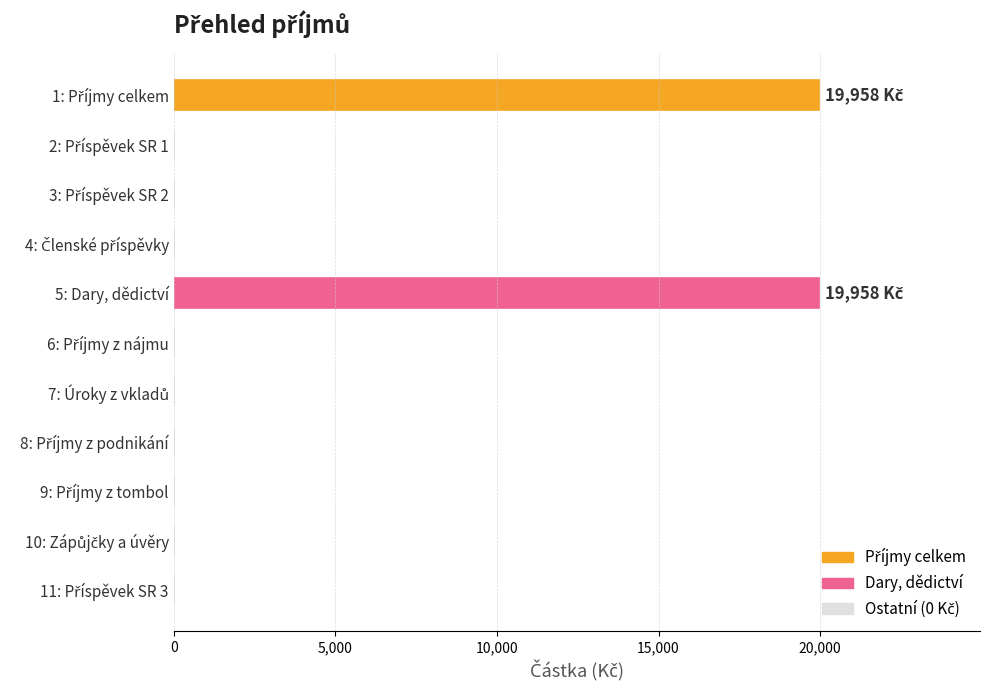

Are the bars horizontal?

Yes